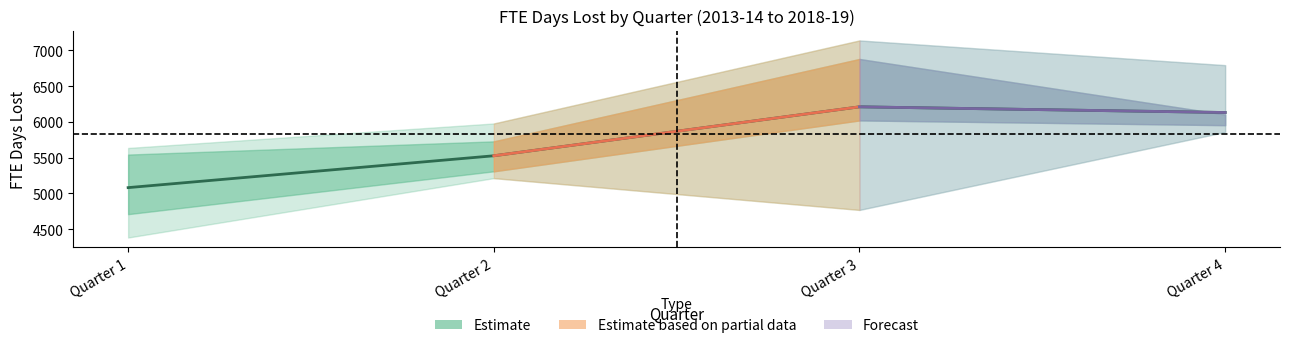

Rank the categories by value from highest to lowest.

Quarter 3, Quarter 4, Quarter 2, Quarter 1